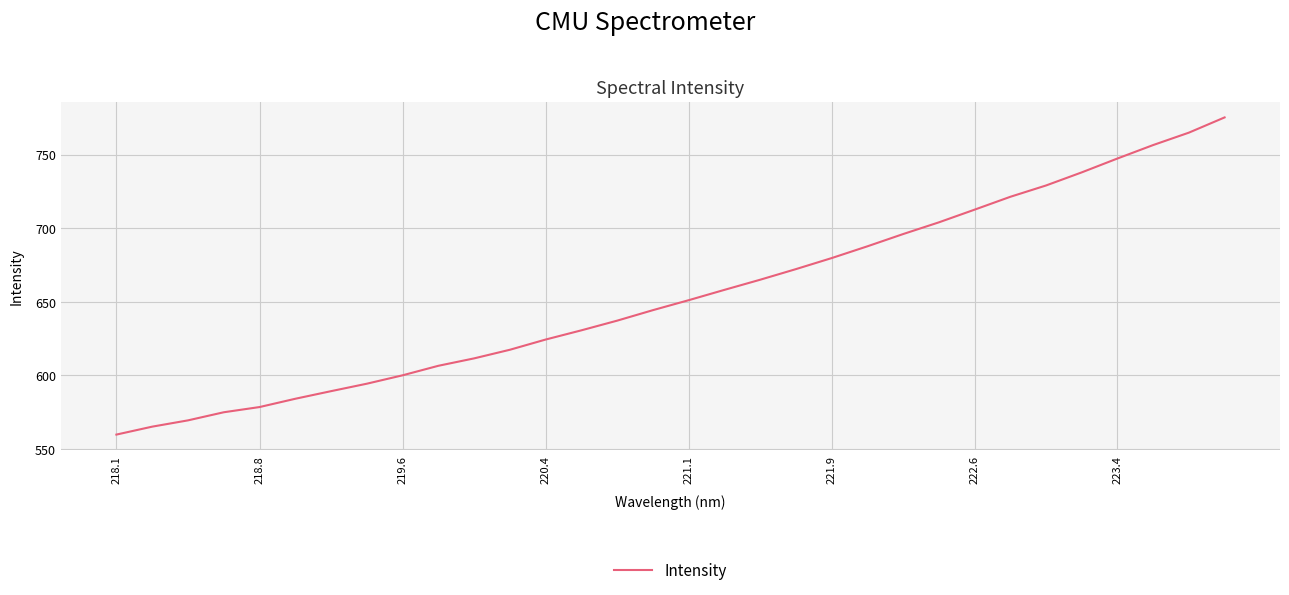

What is the sum of all values?

20947.8